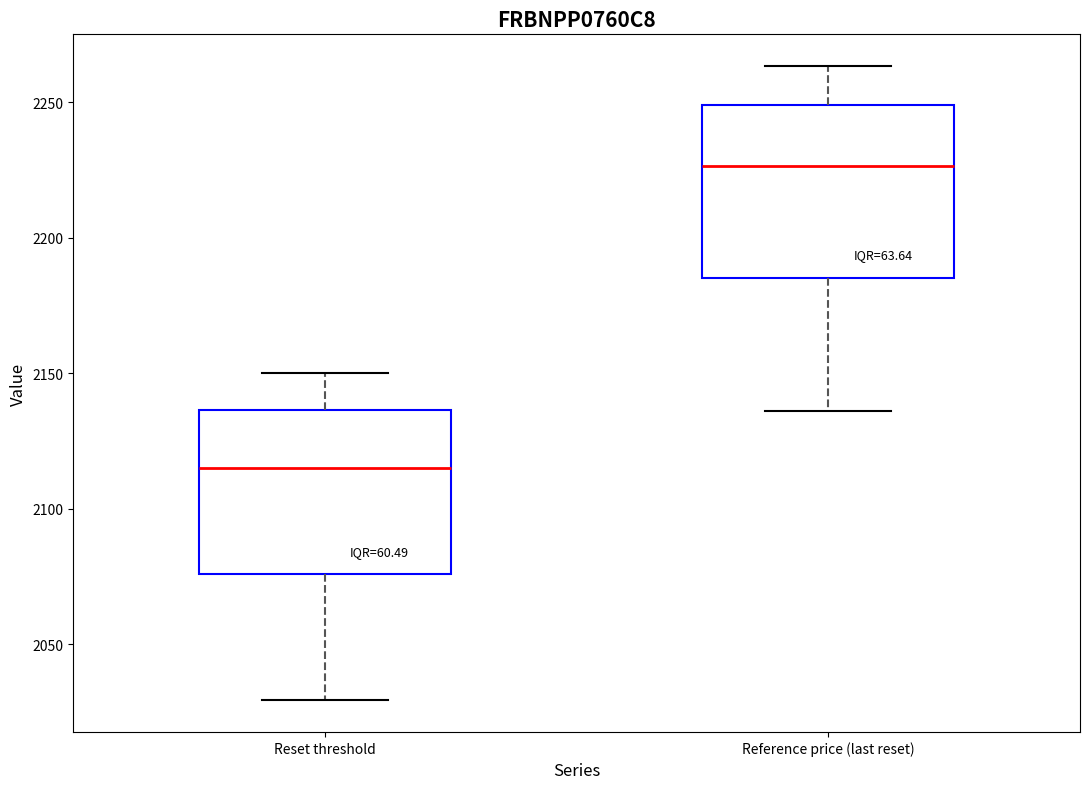

Reading left to right, transcribe this box plot: for each box, give where its median line is, the range the box spans, and where its two whiskers end, as read against the y-axis. The values are not printed on the chart, so give them approximately, as read against the axis.

Reset threshold: median 2115, box 2075 to 2135, whiskers 2030 to 2150
Reference price (last reset): median 2225, box 2185 to 2250, whiskers 2135 to 2265